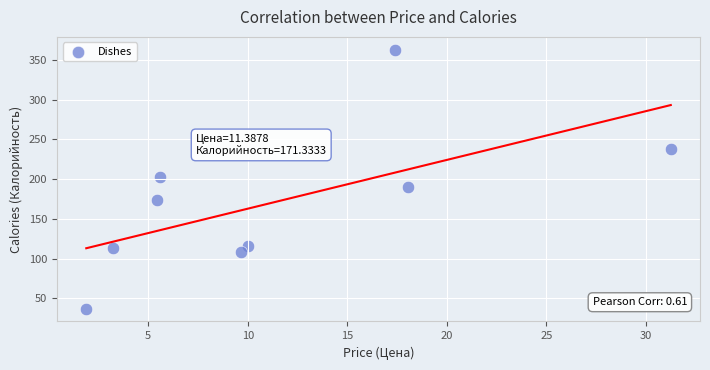

What is the range of Y values (max minus min)?

326